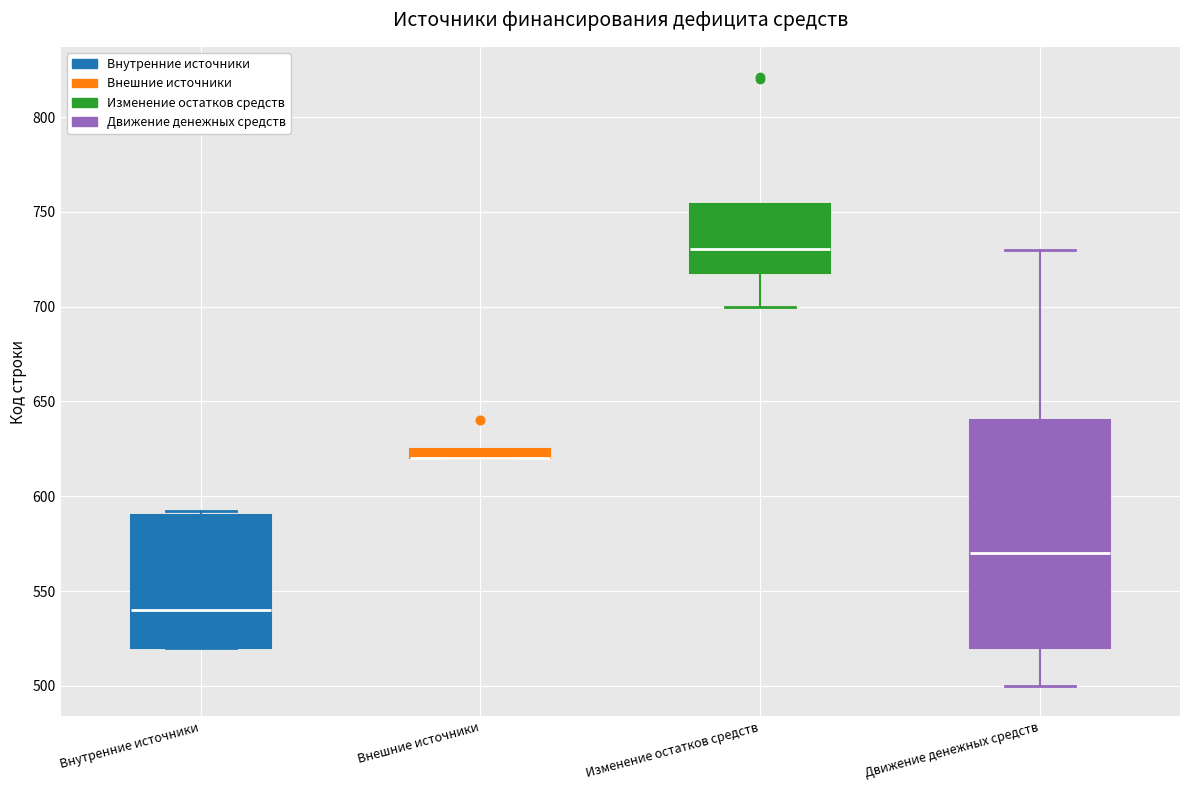

Where is the lower edge of the box for Изменение остатков средств on the y-axis? The values are not printed on the chart, so give them approximately, as read against the axis.

720